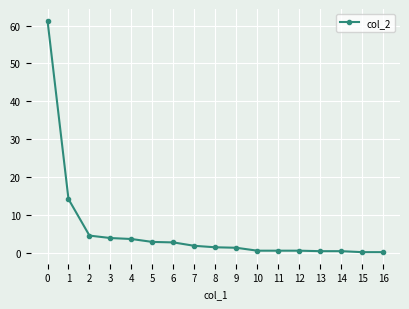

Which has a higher value, 5 or 3?

3